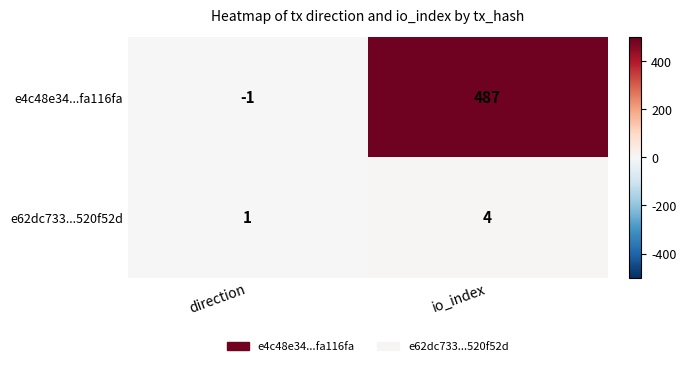

What is the difference between the maximum and minimum values in the e62dc733...520f52d series?

3